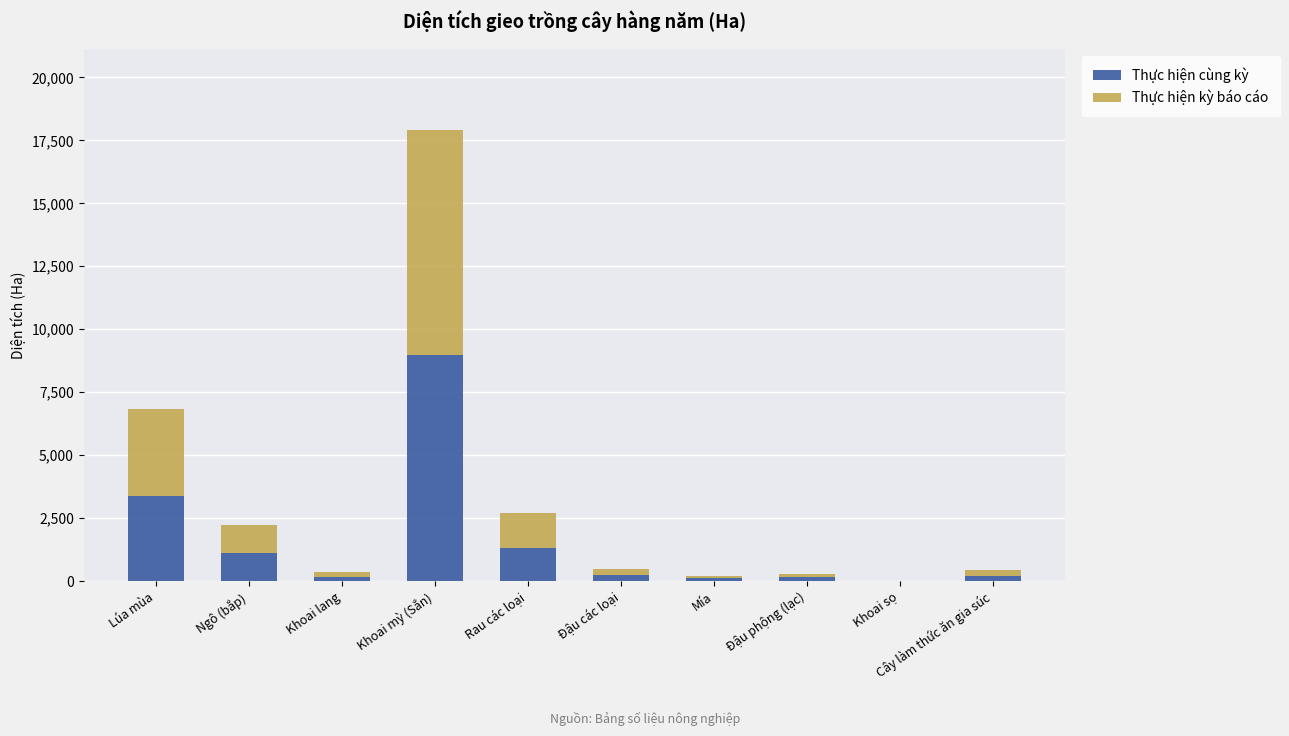

The Thực hiện cùng kỳ series shows 3392 at Lúa mùa. True or false?

True